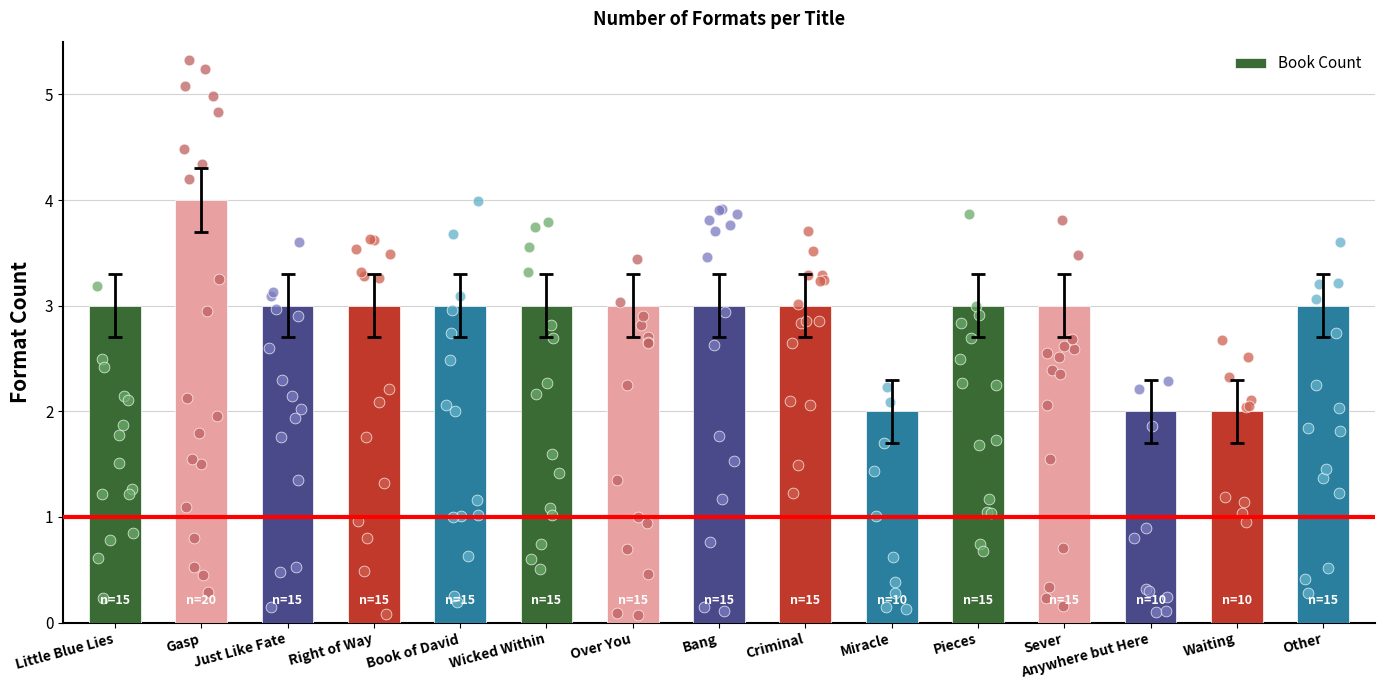

What is the ratio of the value at Wicked Within to the value at Criminal?

1.0